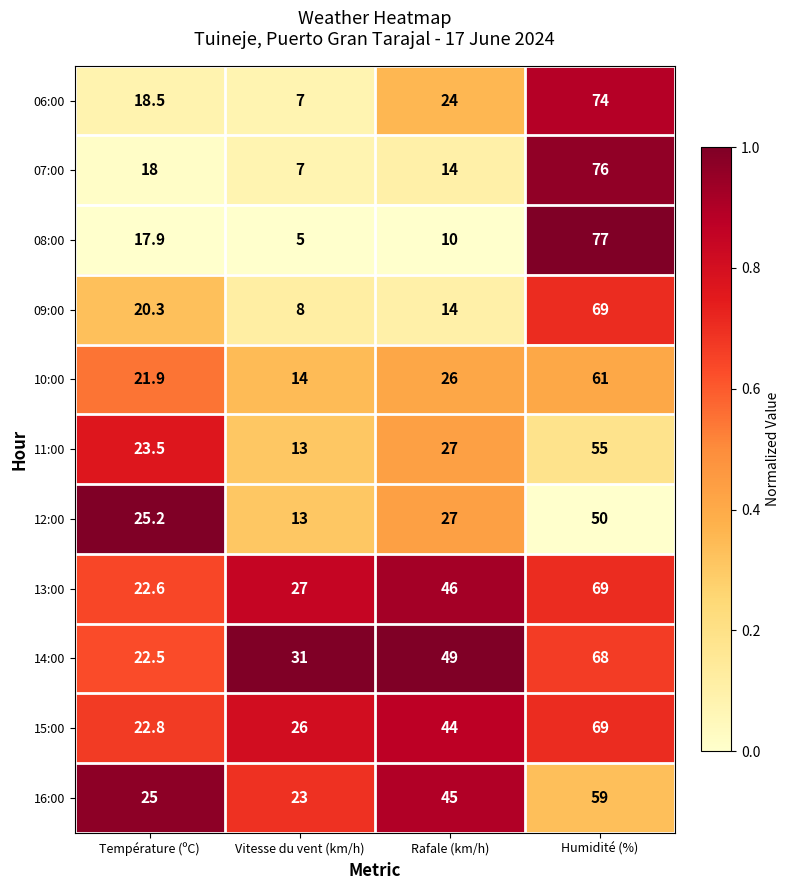

At which category is the sum across all series the highest?

Humidité (%)